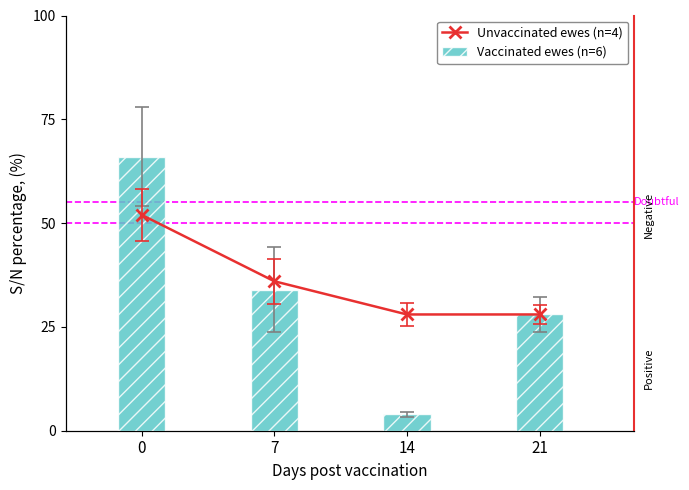

Which series has the largest total across all categories?

Unvaccinated ewes (n=4)